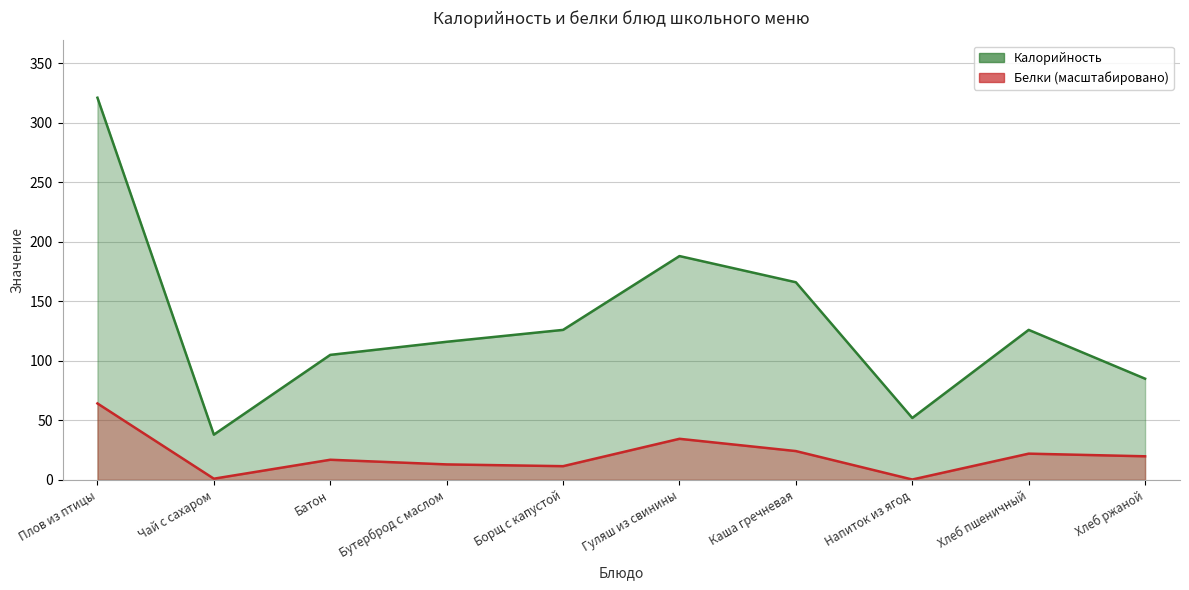

Reading right to left, extract all data points from this chart.

Калорийность: 85.0	126.0	52.0	166.0	188.0	126.0	116.0	105.0	38.0	321.0
Белки: 19.8	22.0	0.3	24.2	34.5	11.5	13.0	16.9	1.0	64.2